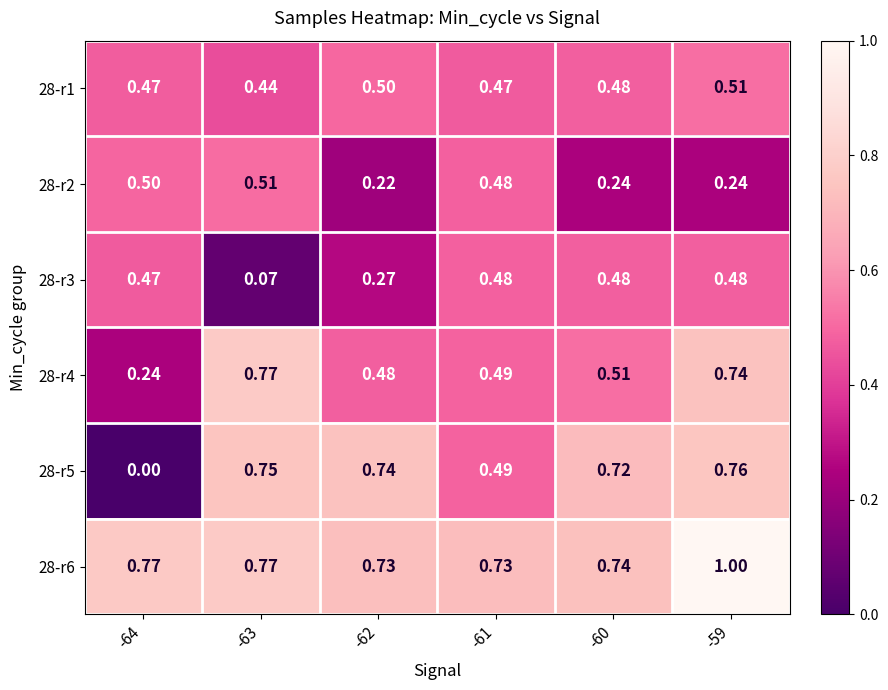

Which series has the largest range (max minus min)?

28-r5